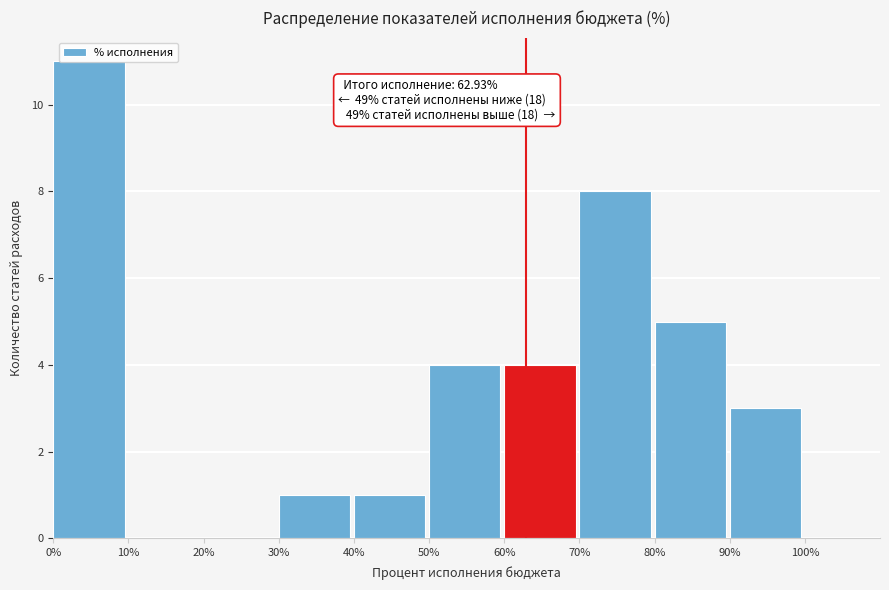

Over which range of the x-axis is the bar tallest?

0% to 10%